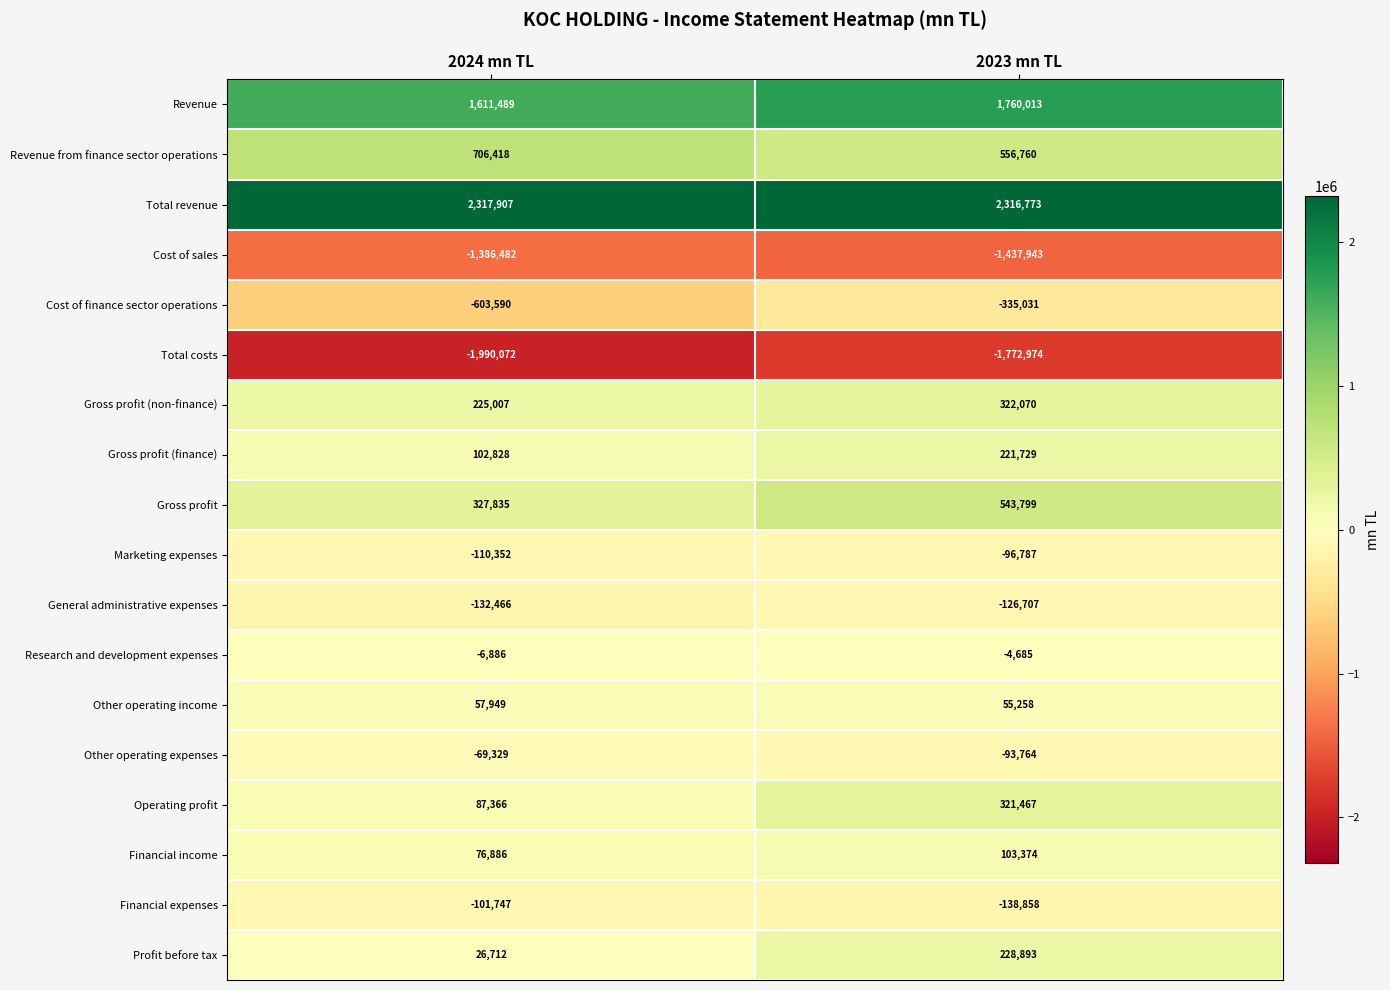

Is it true that Gross profit equals 327835 at 2024 mn TL?

True